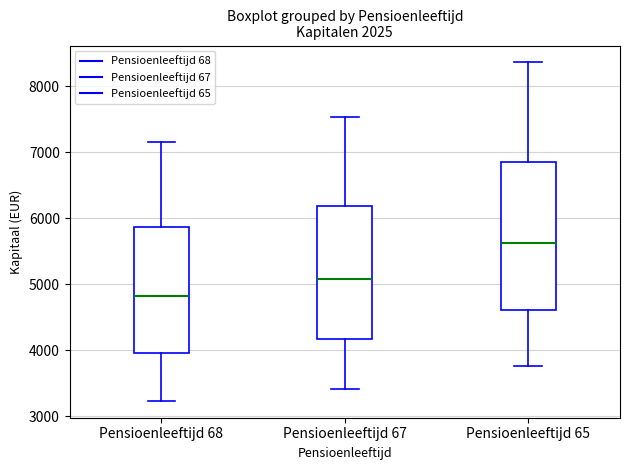

Reading left to right, transcribe this box plot: for each box, give where its median line is, the range the box spans, and where its two whiskers end, as read against the y-axis. The values are not printed on the chart, so give them approximately, as read against the axis.

Pensioenleeftijd 68: median 4800, box 4000 to 5900, whiskers 3200 to 7200
Pensioenleeftijd 67: median 5100, box 4200 to 6200, whiskers 3400 to 7500
Pensioenleeftijd 65: median 5600, box 4600 to 6800, whiskers 3800 to 8400